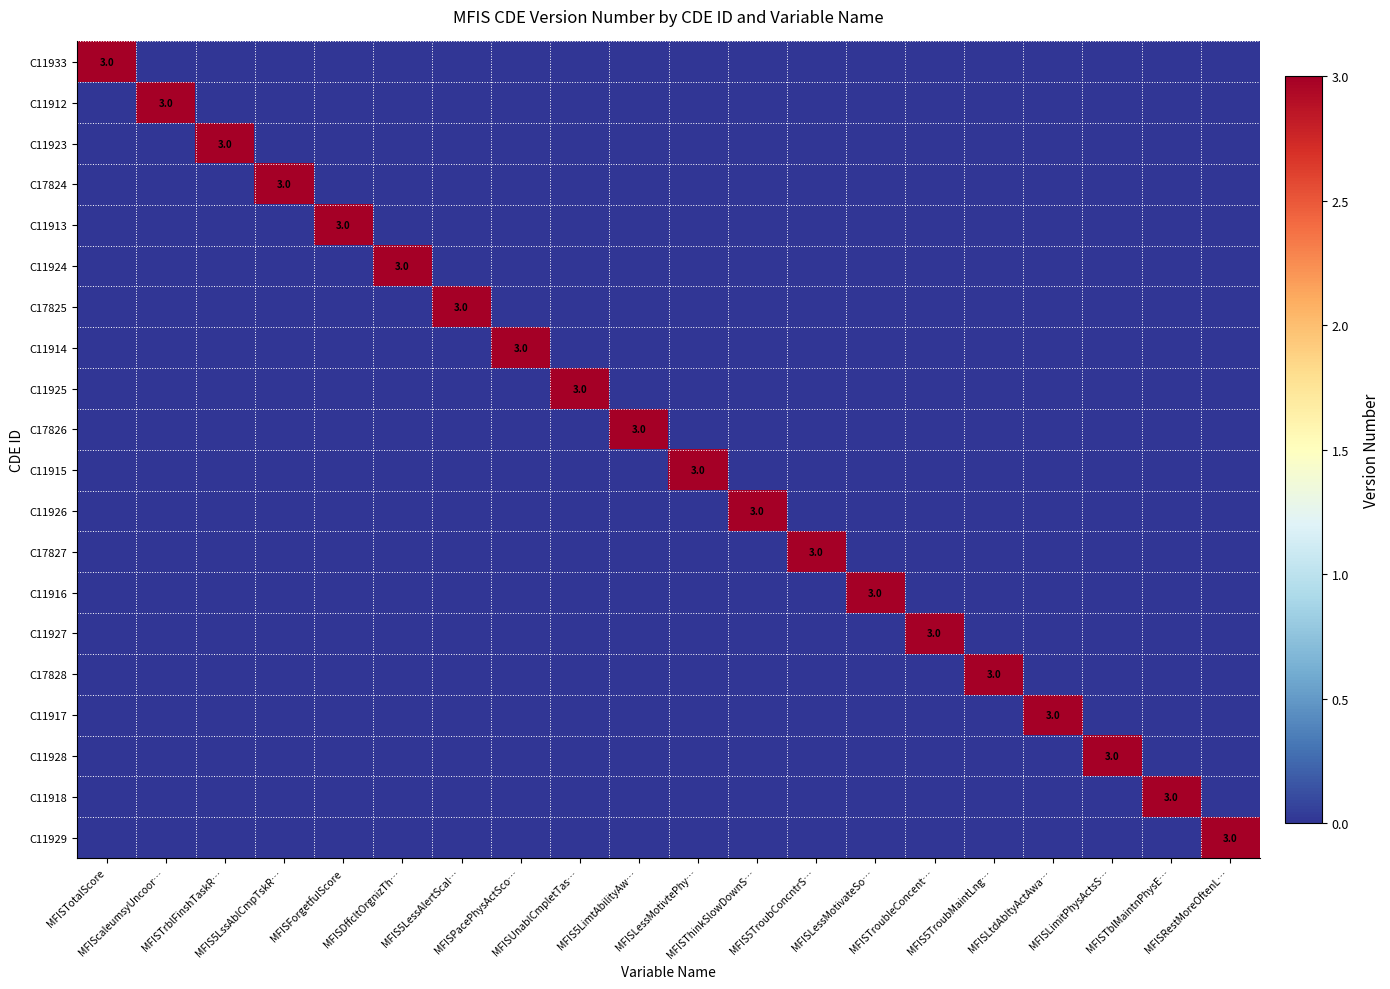

At how many categories does at least one series exceed 0?

20